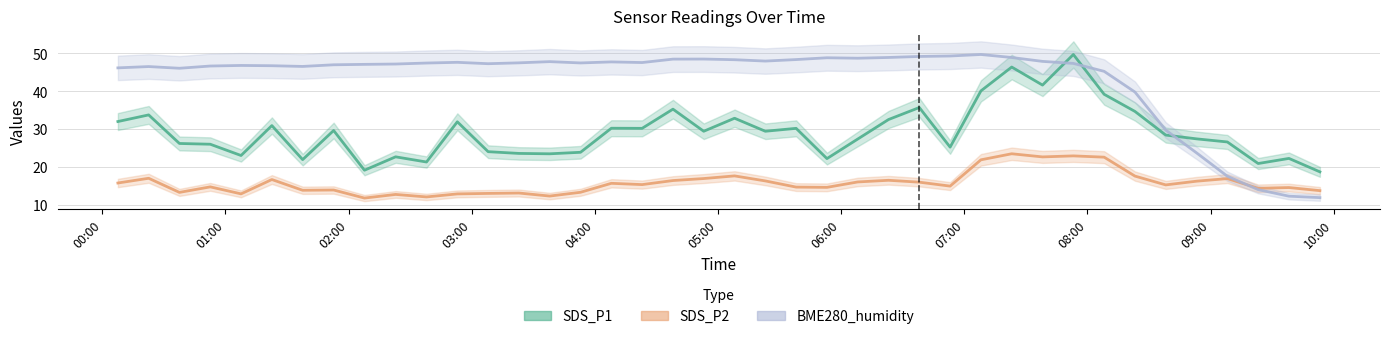

Is it true that SDS_P1 equals 41.6 at 2022/11/20 07:38:07?

True